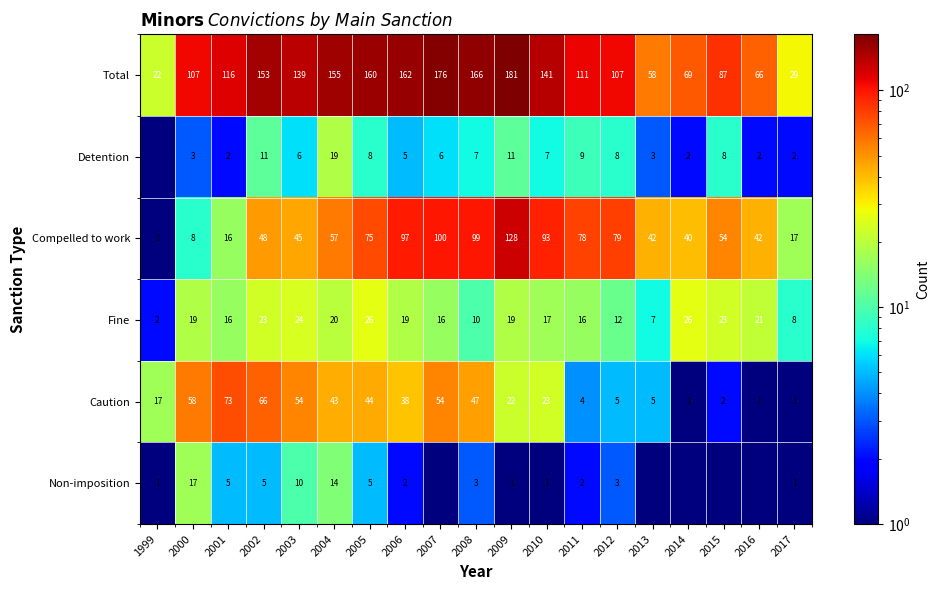

At which category does the chart reach its peak across all series?

2009